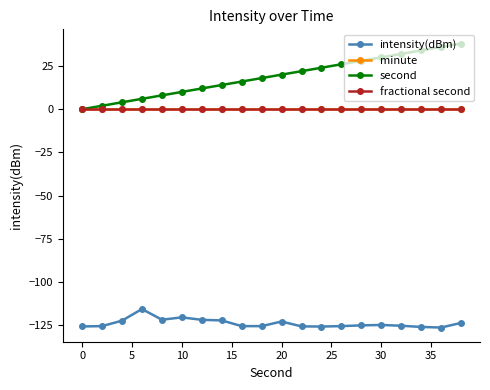

How many lines are shown in the chart?

4